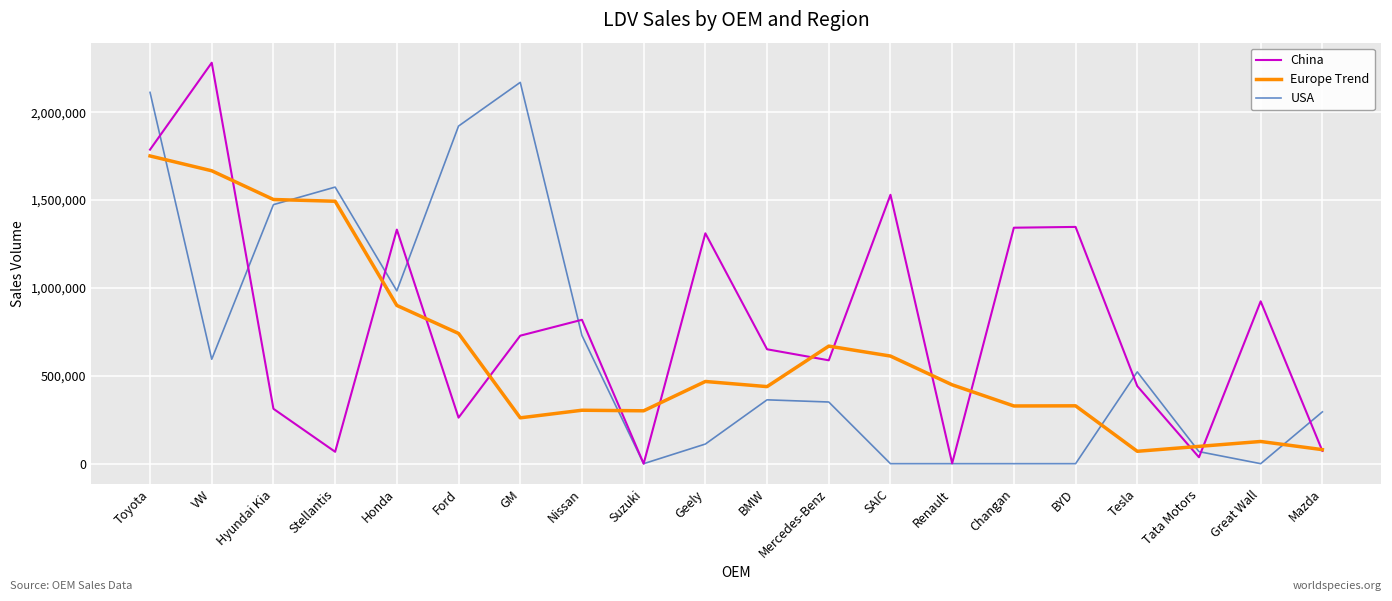

What is the greatest value displayed?

2281896